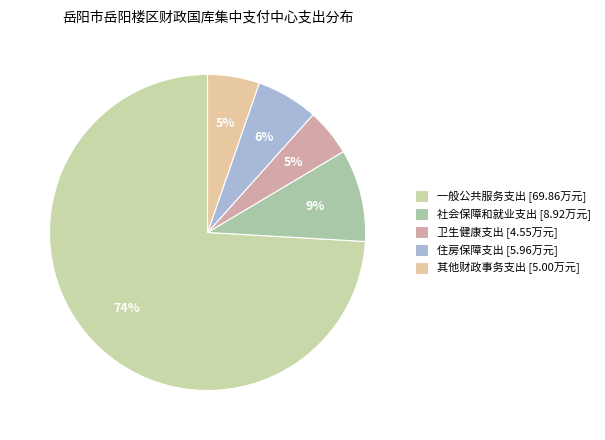

True or false: 卫生健康支出 accounts for 13% of the total.

False